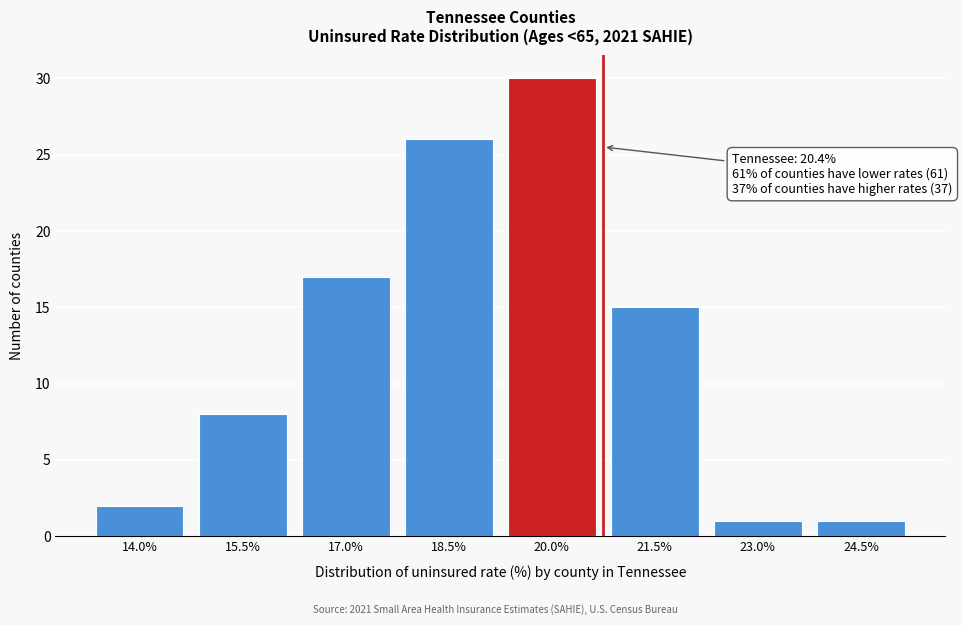

Reading right to left, what are all the values shown in this chart?

1	1	15	30	26	17	8	2